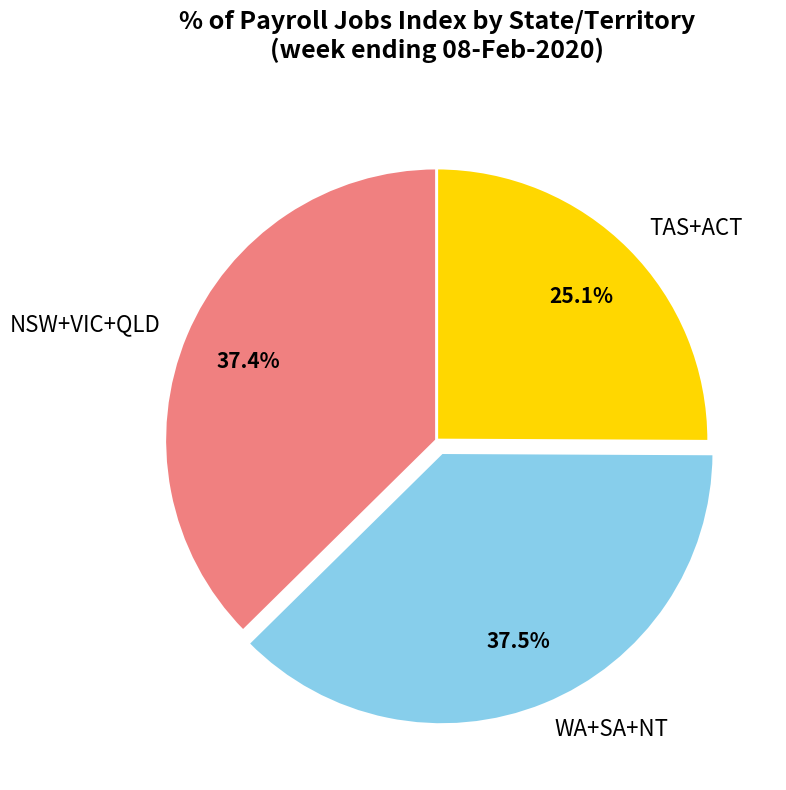

Approximately how many times larger is the value at TAS+ACT compared to NSW+VIC+QLD?

0.7